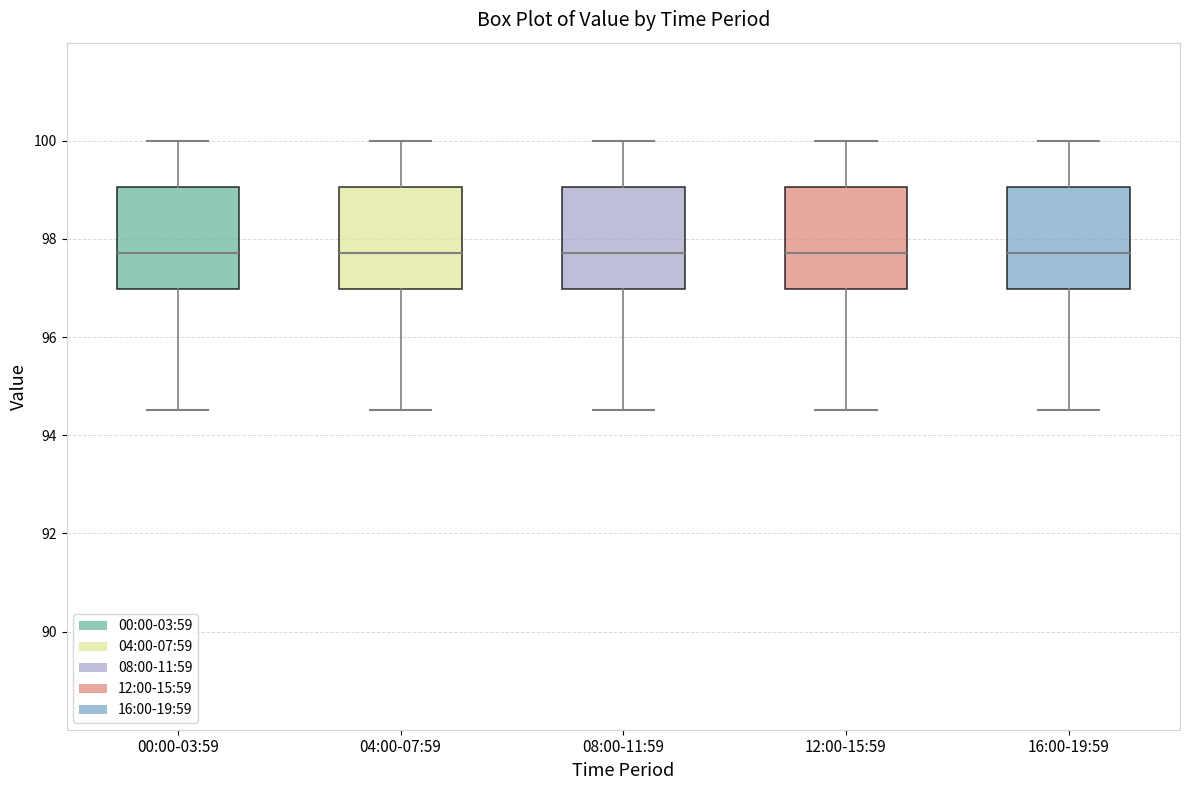

Reading left to right, transcribe this box plot: for each box, give where its median line is, the range the box spans, and where its two whiskers end, as read against the y-axis. The values are not printed on the chart, so give them approximately, as read against the axis.

00:00-03:59: median 97.8, box 97.0 to 99.0, whiskers 94.6 to 100.0
04:00-07:59: median 97.8, box 97.0 to 99.0, whiskers 94.6 to 100.0
08:00-11:59: median 97.8, box 97.0 to 99.0, whiskers 94.6 to 100.0
12:00-15:59: median 97.8, box 97.0 to 99.0, whiskers 94.6 to 100.0
16:00-19:59: median 97.8, box 97.0 to 99.0, whiskers 94.6 to 100.0